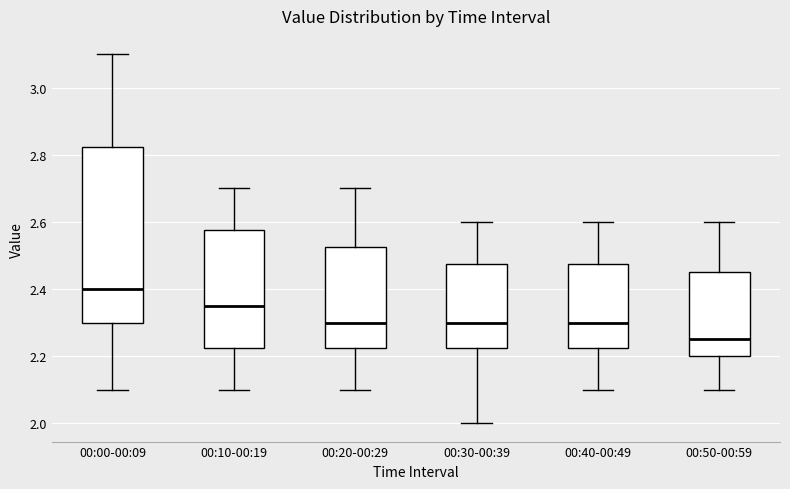

Where is the upper edge of the box for 00:40-00:49 on the y-axis? The values are not printed on the chart, so give them approximately, as read against the axis.

2.48